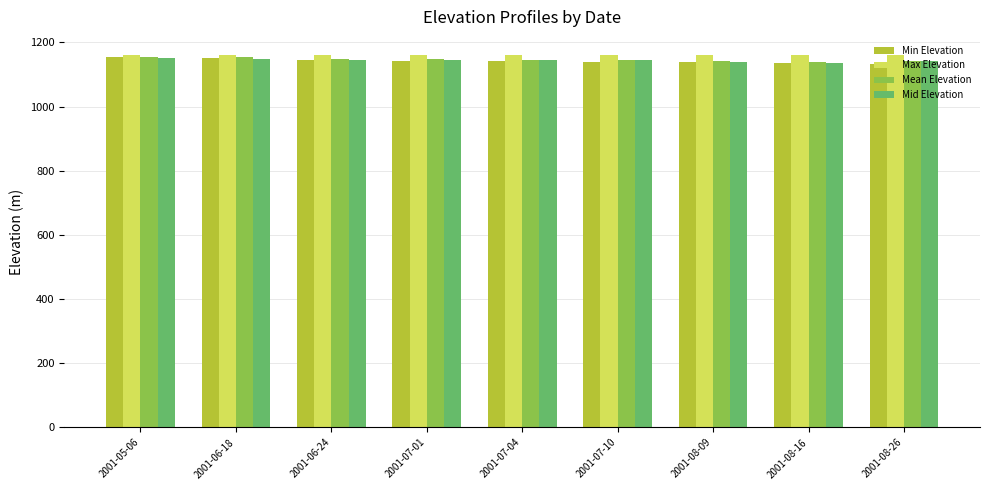

Which series has the largest total across all categories?

Max Elevation